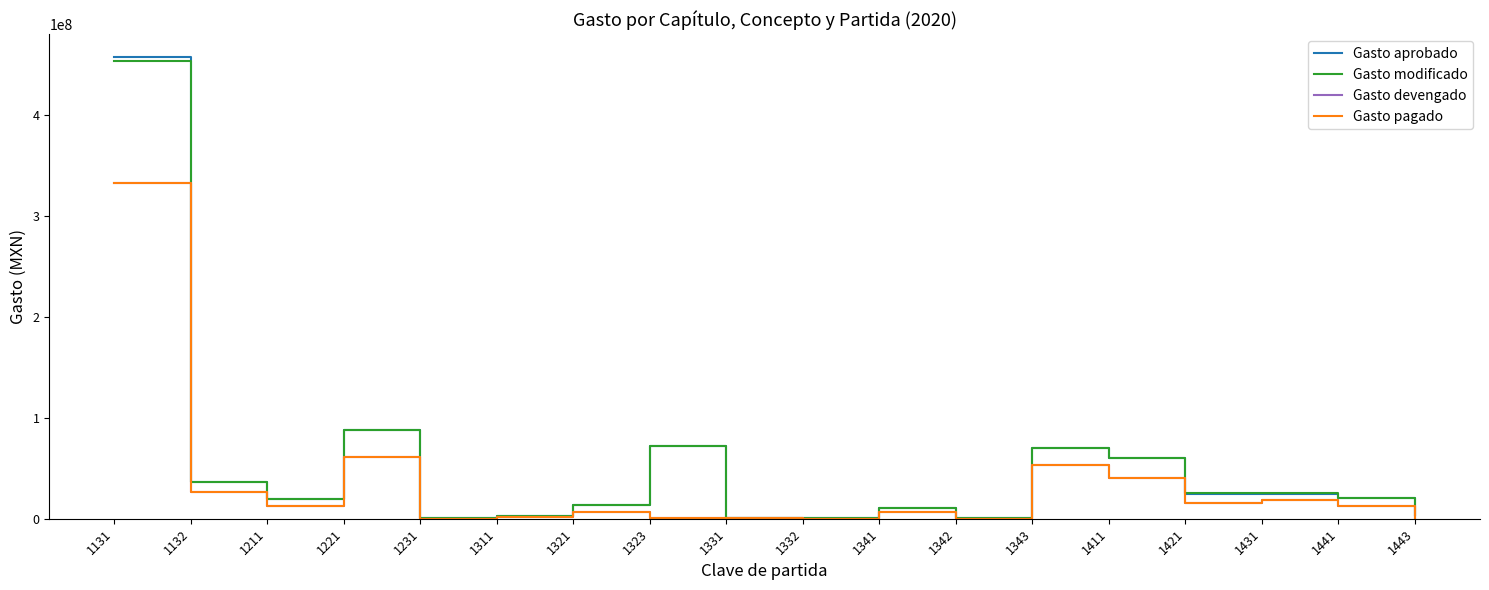

Does the chart display data point markers on the line(s)?

No